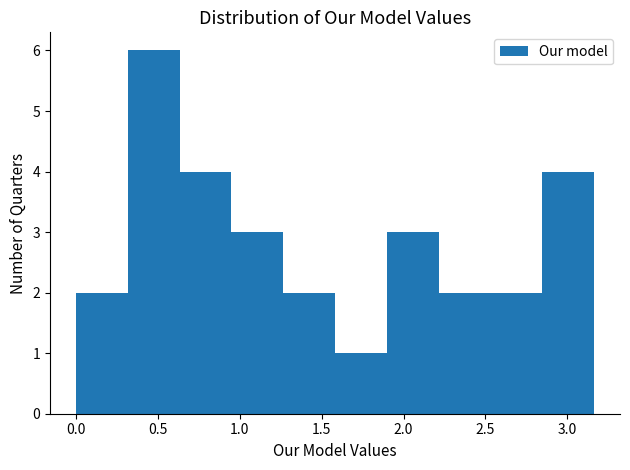

Which range on the x-axis has the tallest bar?

0.30 to 0.65